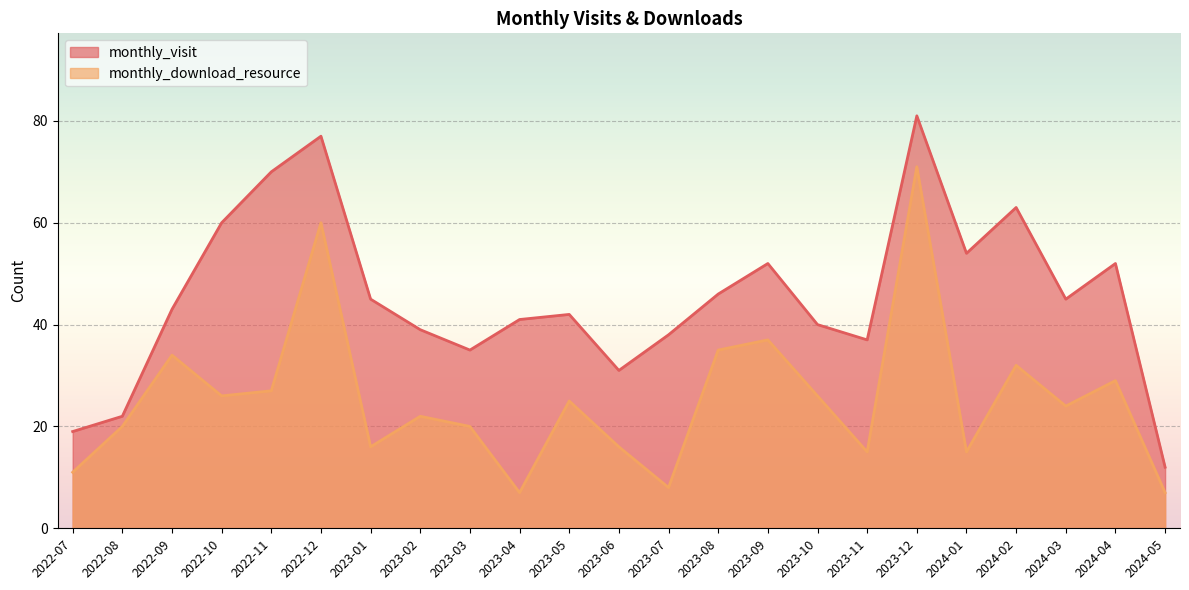

Rank the series by their average value, from highest to lowest.

monthly_visit, monthly_download_resource